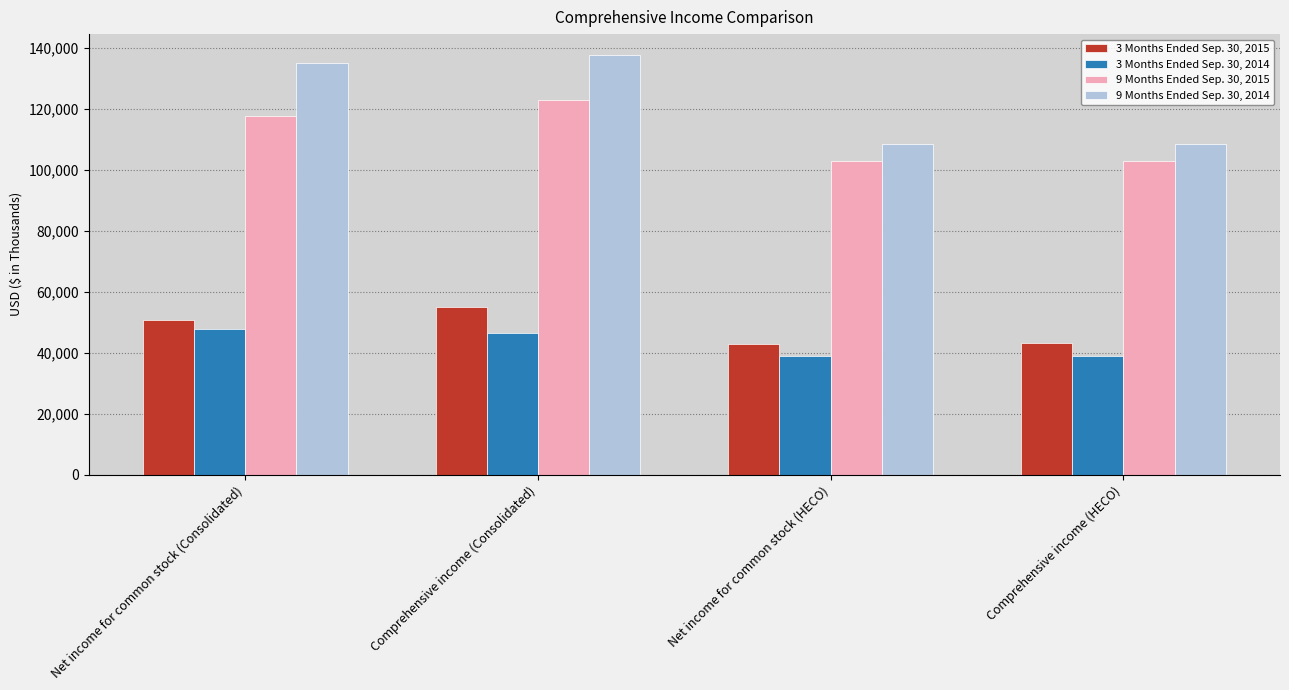

What is the difference between the maximum and minimum values in the 9 Months Ended Sep. 30, 2014 series?

29103